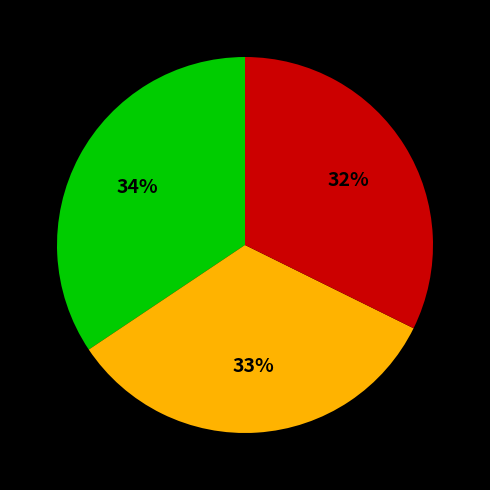

To the nearest percent, what is the difference between the largest and smallest slice percentages?

2%